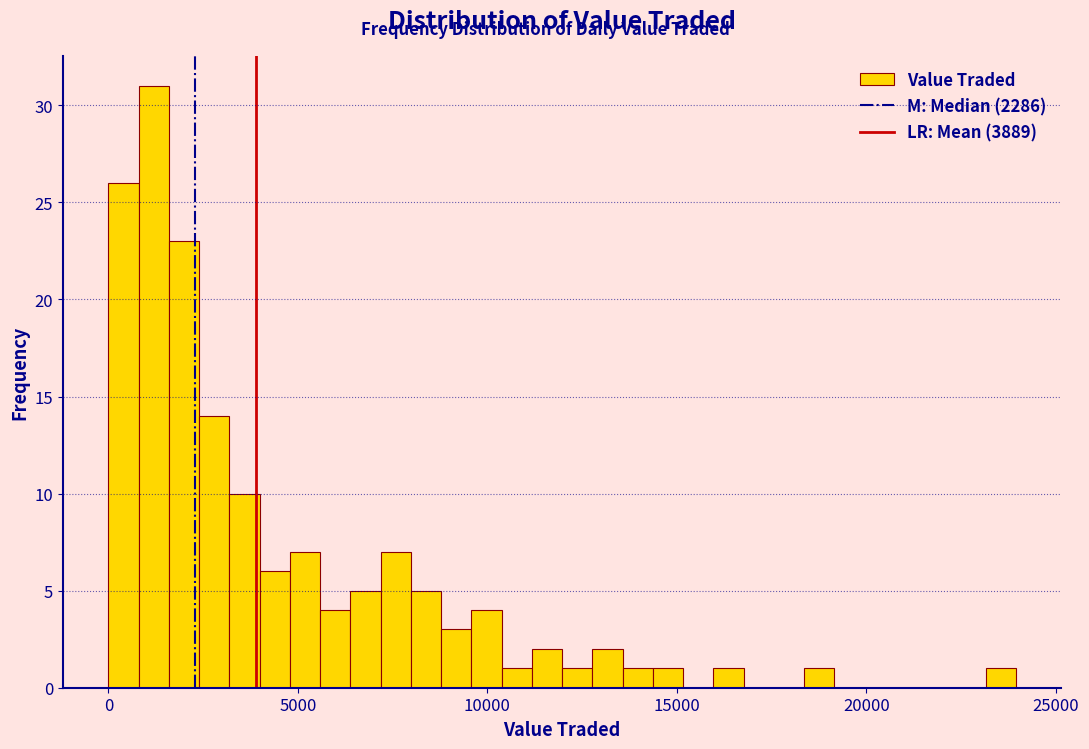

Read against the x-axis, roughly where is the centre of the tallest bar?

1000